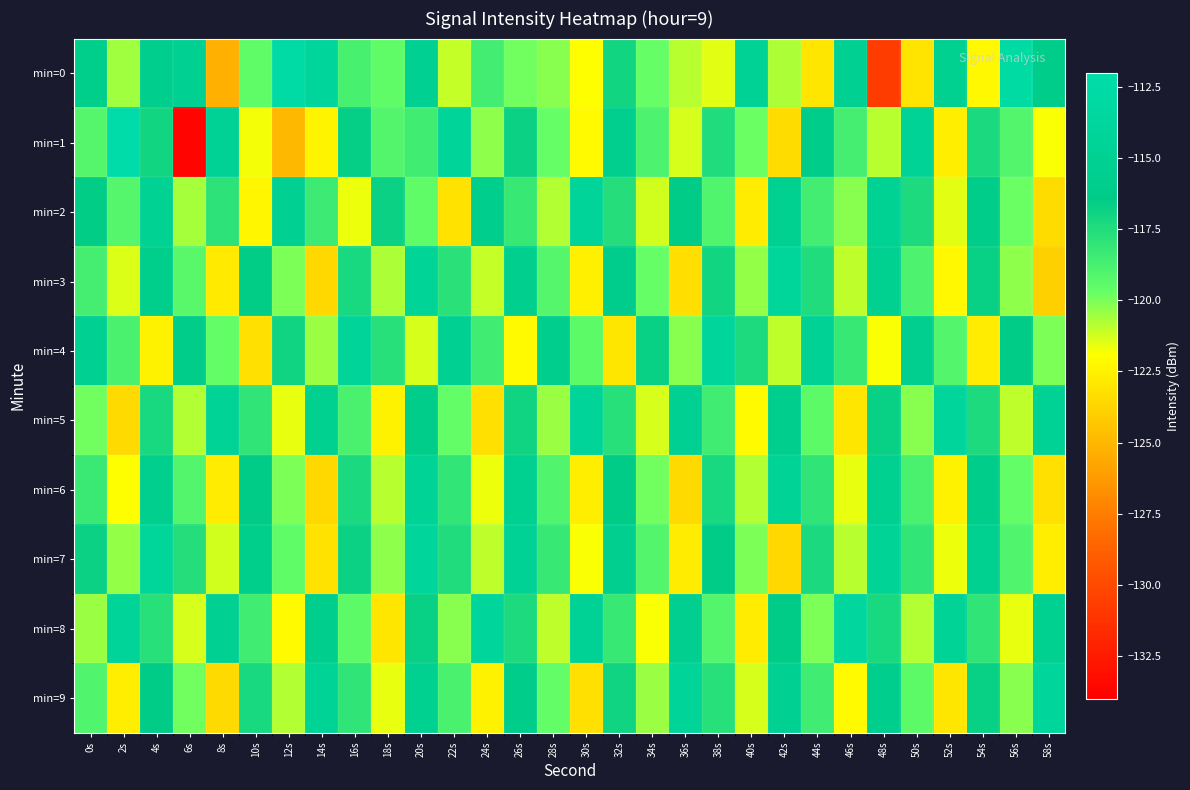

Reading left to right, transcribe all the data shown in this chart.

min=0: 0s=-115.9	2s=-120.6	4s=-115.7	6s=-115.1	8s=-125.3	10s=-119.5	12s=-112.7	14s=-113.9	16s=-118.8	18s=-119.5	20s=-115.0	22s=-121.1	24s=-118.6	26s=-119.8	28s=-120.2	30s=-121.9	32s=-117.0	34s=-119.7	36s=-120.9	38s=-121.5	40s=-114.7	42s=-120.7	44s=-122.9	46s=-115.1	48s=-130.7	50s=-123.0	52s=-115.3	54s=-122.2	56s=-112.8	58s=-116.0
min=1: 0s=-119.1	2s=-112.2	4s=-117.0	6s=-133.7	8s=-114.7	10s=-121.8	12s=-125.0	14s=-122.4	16s=-116.6	18s=-119.1	20s=-118.5	22s=-114.2	24s=-120.3	26s=-116.8	28s=-119.7	30s=-122.1	32s=-115.6	34s=-118.9	36s=-121.3	38s=-117.5	40s=-119.8	42s=-123.4	44s=-116.2	46s=-118.7	48s=-120.9	50s=-114.5	52s=-122.6	54s=-117.3	56s=-119.1	58s=-121.8
min=2: 0s=-116.5	2s=-119.2	4s=-114.8	6s=-120.6	8s=-117.9	10s=-122.3	12s=-115.1	14s=-118.4	16s=-121.7	18s=-116.8	20s=-119.5	22s=-123.1	24s=-115.7	26s=-118.2	28s=-120.8	30s=-114.3	32s=-117.6	34s=-121.2	36s=-116.4	38s=-119.0	40s=-122.7	42s=-115.3	44s=-118.6	46s=-120.2	48s=-114.9	50s=-117.4	52s=-121.5	54s=-116.1	56s=-119.8	58s=-123.4
min=3: 0s=-118.7	2s=-121.4	4s=-115.9	6s=-119.3	8s=-122.8	10s=-116.5	12s=-120.0	14s=-123.6	16s=-117.2	18s=-120.7	20s=-114.4	22s=-117.8	24s=-121.1	26s=-115.6	28s=-119.2	30s=-122.5	32s=-116.0	34s=-119.7	36s=-123.3	38s=-117.0	40s=-120.4	42s=-114.1	44s=-117.5	46s=-121.0	48s=-115.4	50s=-118.9	52s=-122.2	54s=-116.7	56s=-120.3	58s=-123.9
min=4: 0s=-115.2	2s=-118.8	4s=-122.4	6s=-116.1	8s=-119.6	10s=-123.2	12s=-116.9	14s=-120.5	16s=-114.2	18s=-117.7	20s=-121.3	22s=-115.0	24s=-118.5	26s=-122.1	28s=-115.8	30s=-119.4	32s=-123.0	34s=-116.7	36s=-120.2	38s=-113.9	40s=-117.4	42s=-121.0	44s=-114.7	46s=-118.2	48s=-121.8	50s=-115.5	52s=-119.1	54s=-122.7	56s=-116.4	58s=-120.0
min=5: 0s=-119.9	2s=-123.5	4s=-117.2	6s=-120.8	8s=-114.5	10s=-118.0	12s=-121.6	14s=-115.3	16s=-118.8	18s=-122.4	20s=-116.1	22s=-119.6	24s=-123.2	26s=-116.9	28s=-120.5	30s=-114.2	32s=-117.7	34s=-121.3	36s=-115.0	38s=-118.5	40s=-122.1	42s=-115.8	44s=-119.4	46s=-123.0	48s=-116.7	50s=-120.2	52s=-113.9	54s=-117.4	56s=-121.0	58s=-114.7
min=6: 0s=-118.3	2s=-121.9	4s=-115.6	6s=-119.1	8s=-122.7	10s=-116.4	12s=-120.0	14s=-123.6	16s=-117.3	18s=-120.9	20s=-114.6	22s=-118.1	24s=-121.7	26s=-115.4	28s=-119.0	30s=-122.6	32s=-116.3	34s=-119.9	36s=-123.5	38s=-117.2	40s=-120.8	42s=-114.5	44s=-118.0	46s=-121.6	48s=-115.3	50s=-118.8	52s=-122.4	54s=-116.1	56s=-119.6	58s=-123.2
min=7: 0s=-116.8	2s=-120.4	4s=-114.1	6s=-117.6	8s=-121.2	10s=-115.9	12s=-119.5	14s=-123.1	16s=-116.8	18s=-120.3	20s=-113.9	22s=-117.5	24s=-121.0	26s=-114.7	28s=-118.2	30s=-121.8	32s=-115.5	34s=-119.1	36s=-122.7	38s=-116.4	40s=-120.0	42s=-123.6	44s=-117.3	46s=-120.9	48s=-114.6	50s=-118.1	52s=-121.7	54s=-115.4	56s=-119.0	58s=-122.6
min=8: 0s=-120.5	2s=-114.2	4s=-117.7	6s=-121.3	8s=-115.0	10s=-118.5	12s=-122.1	14s=-115.8	16s=-119.4	18s=-123.0	20s=-116.7	22s=-120.2	24s=-113.9	26s=-117.4	28s=-121.0	30s=-114.7	32s=-118.2	34s=-121.8	36s=-115.5	38s=-119.1	40s=-122.7	42s=-116.4	44s=-120.0	46s=-113.7	48s=-117.2	50s=-120.8	52s=-114.5	54s=-118.0	56s=-121.6	58s=-115.3
min=9: 0s=-119.0	2s=-122.6	4s=-116.3	6s=-119.9	8s=-123.5	10s=-117.2	12s=-120.8	14s=-114.5	16s=-118.0	18s=-121.6	20s=-115.3	22s=-118.8	24s=-122.4	26s=-116.1	28s=-119.6	30s=-123.2	32s=-116.9	34s=-120.5	36s=-114.2	38s=-117.7	40s=-121.3	42s=-115.0	44s=-118.5	46s=-122.1	48s=-115.8	50s=-119.4	52s=-123.0	54s=-116.7	56s=-120.2	58s=-113.9